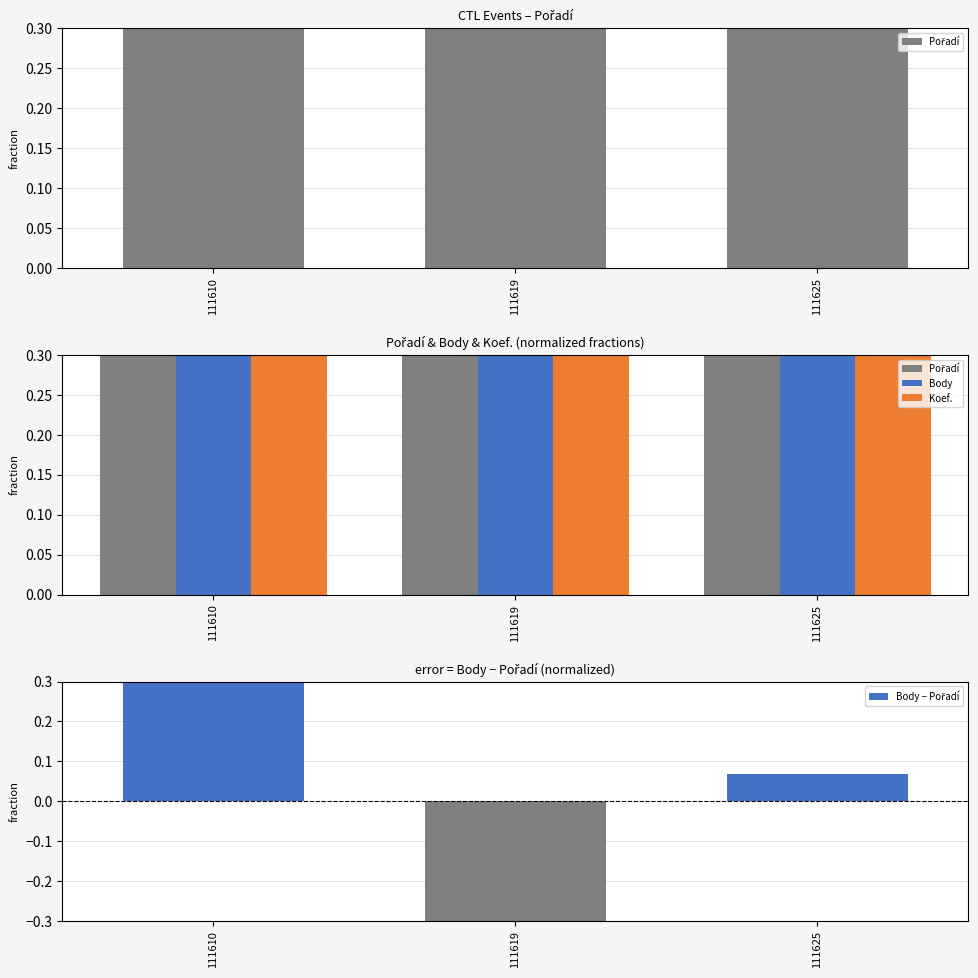

Are the bars horizontal?

No